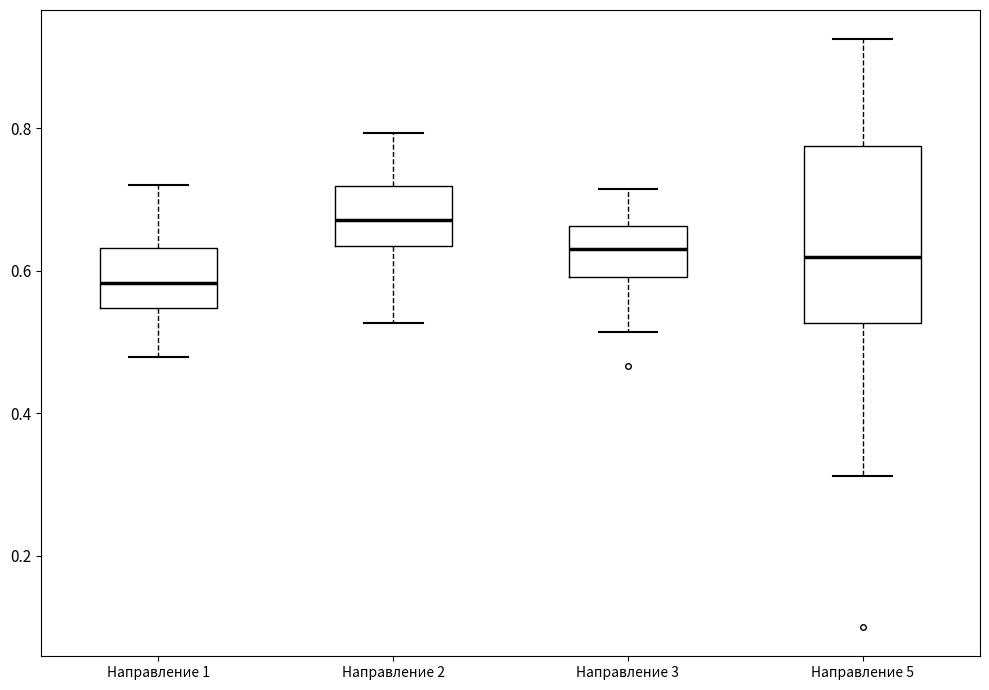

Reading left to right, transcribe this box plot: for each box, give where its median line is, the range the box spans, and where its two whiskers end, as read against the y-axis. The values are not printed on the chart, so give them approximately, as read against the axis.

Направление 1: median 0.58, box 0.54 to 0.64, whiskers 0.48 to 0.72
Направление 2: median 0.68, box 0.64 to 0.72, whiskers 0.52 to 0.80
Направление 3: median 0.64, box 0.60 to 0.66, whiskers 0.52 to 0.72
Направление 5: median 0.62, box 0.52 to 0.78, whiskers 0.32 to 0.92